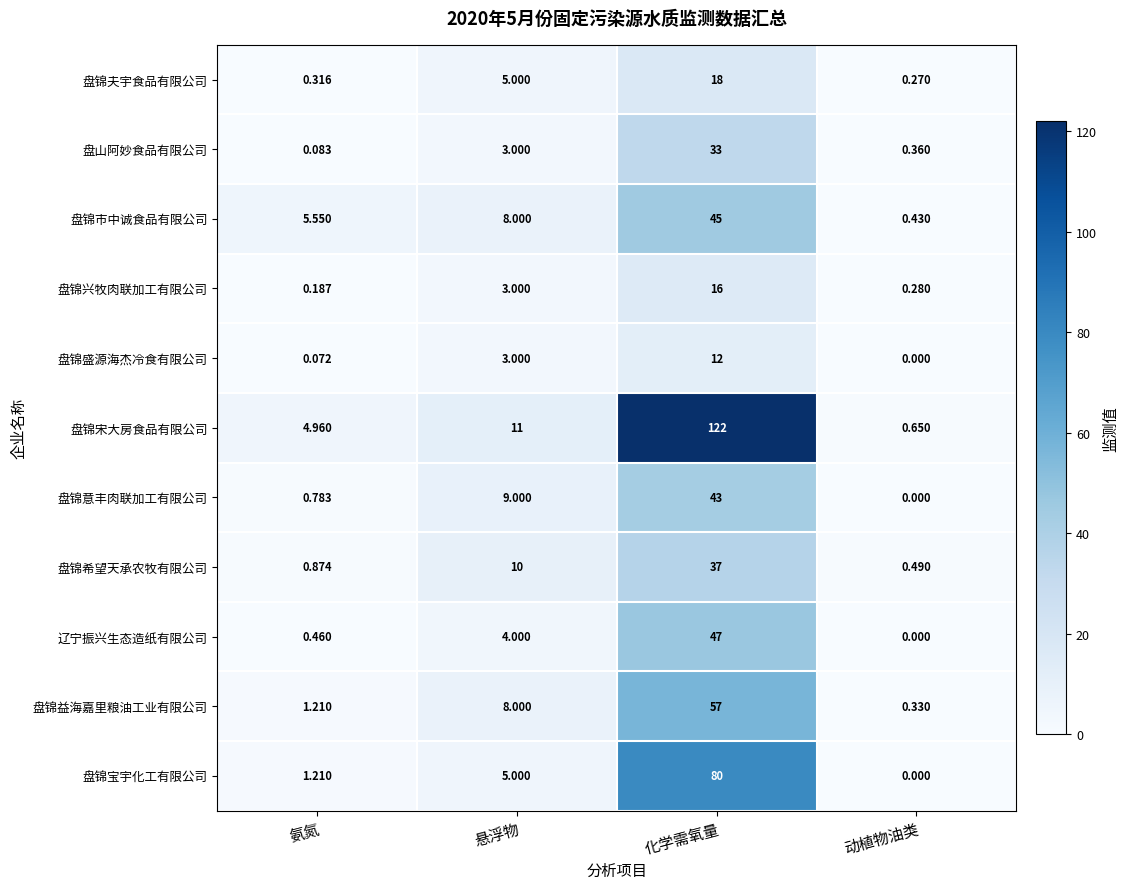

Rank the series by their maximum value, from highest to lowest.

盘锦宋大房食品有限公司, 盘锦宝宇化工有限公司, 盘锦益海嘉里粮油工业有限公司, 辽宁振兴生态造纸有限公司, 盘锦市中诚食品有限公司, 盘锦意丰肉联加工有限公司, 盘锦希望天承农牧有限公司, 盘山阿妙食品有限公司, 盘锦夫宇食品有限公司, 盘锦兴牧肉联加工有限公司, 盘锦盛源海杰冷食有限公司